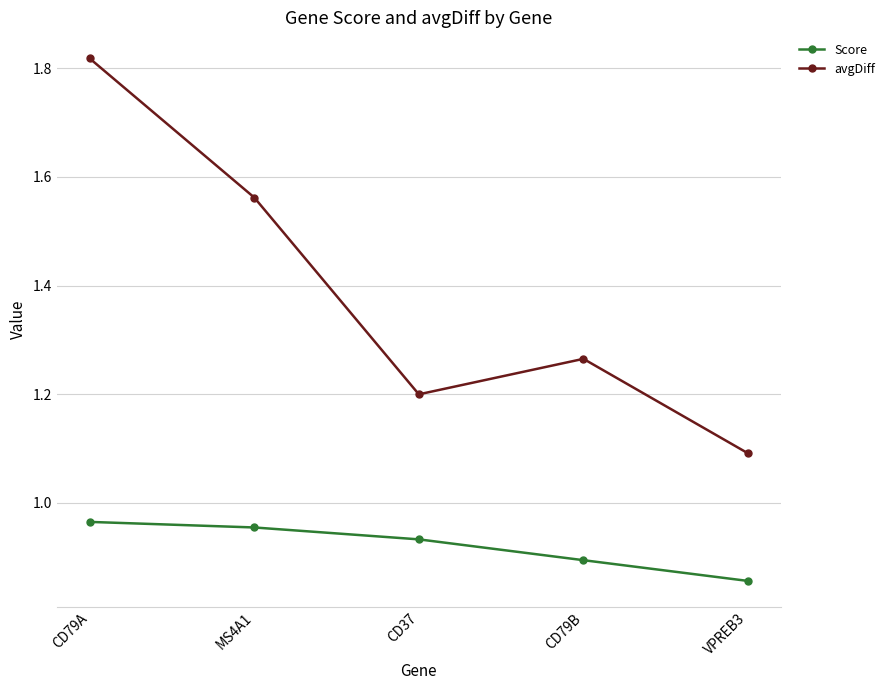

Does the chart have visible grid lines?

Yes